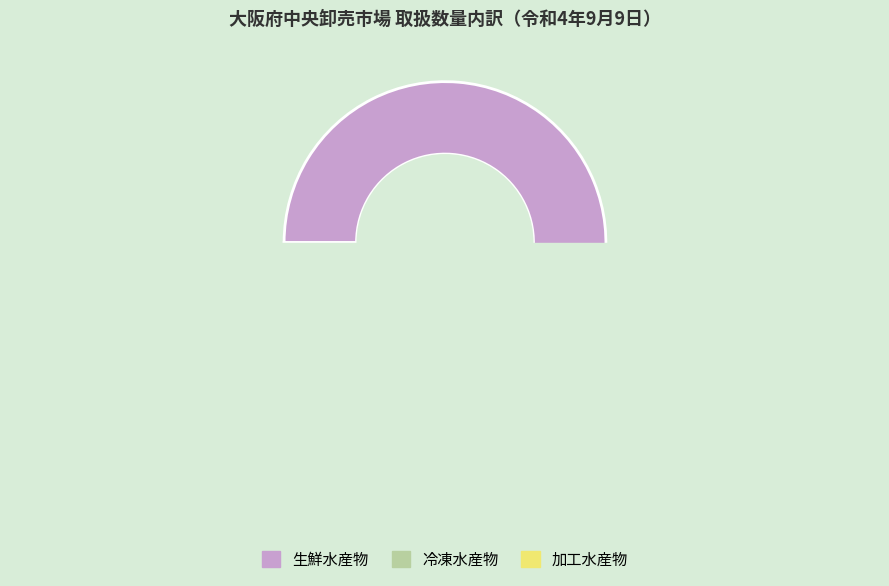

Which slice is the largest?

生鮮水産物